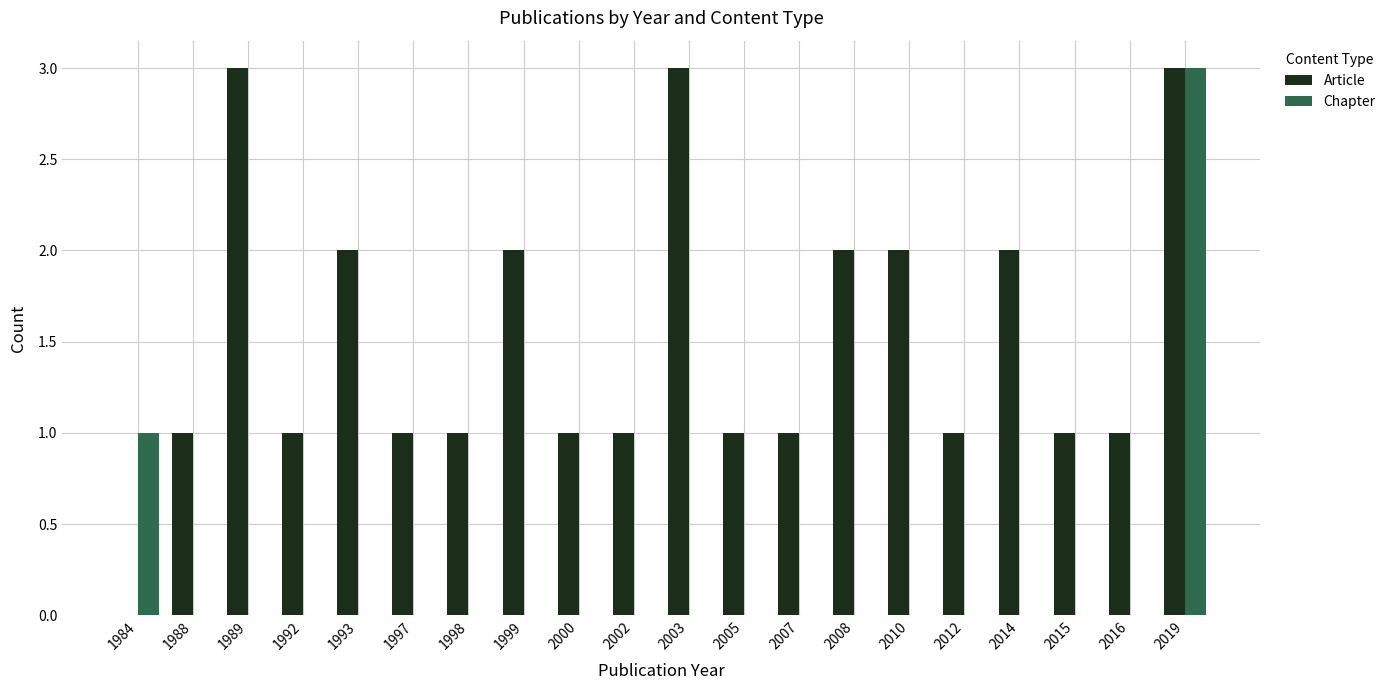

The value of Chapter at 2007 is 0. True or false?

True